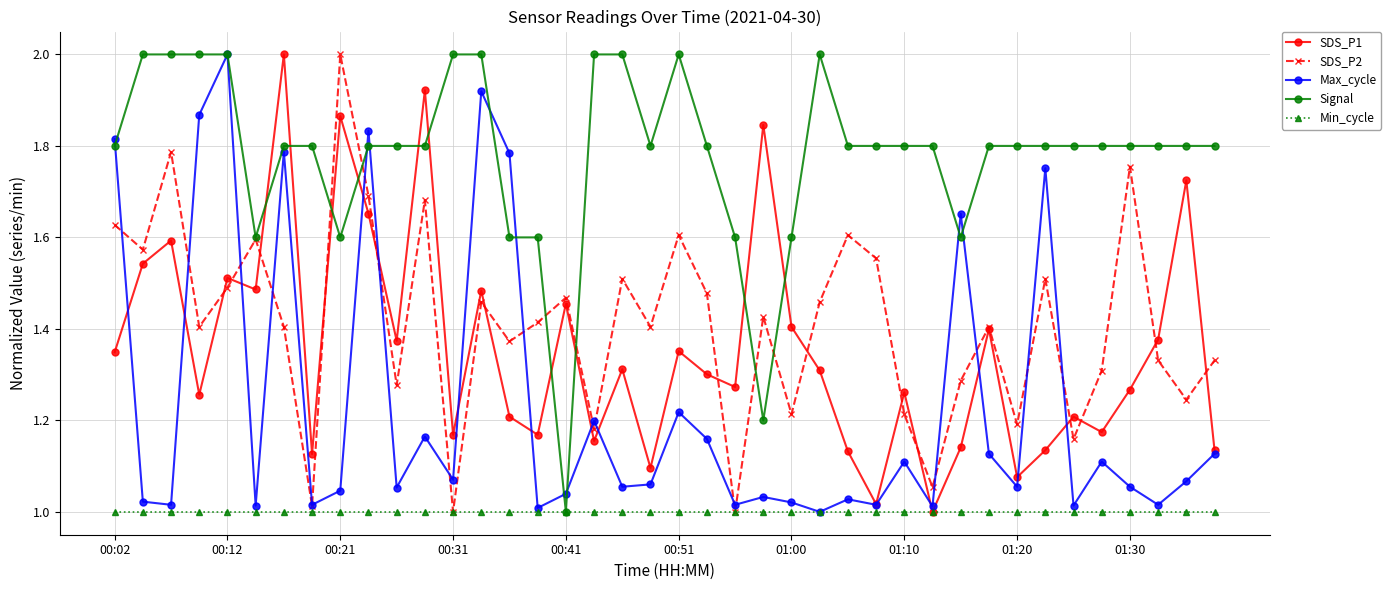

True or false: Signal has more than 0 interior local peaks.

True